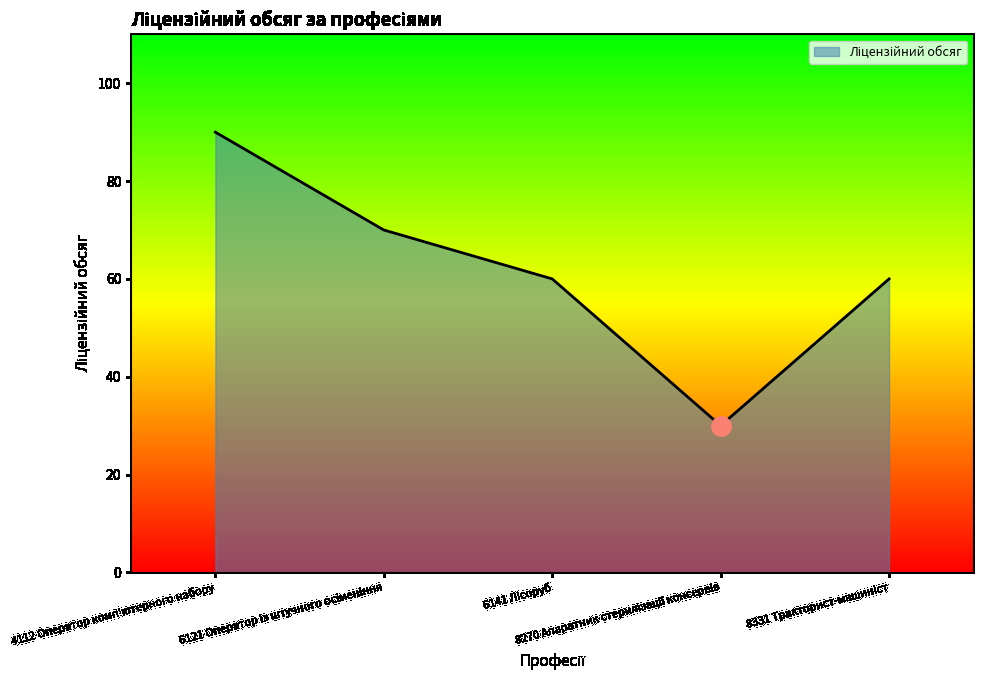

What is the greatest value displayed?

90